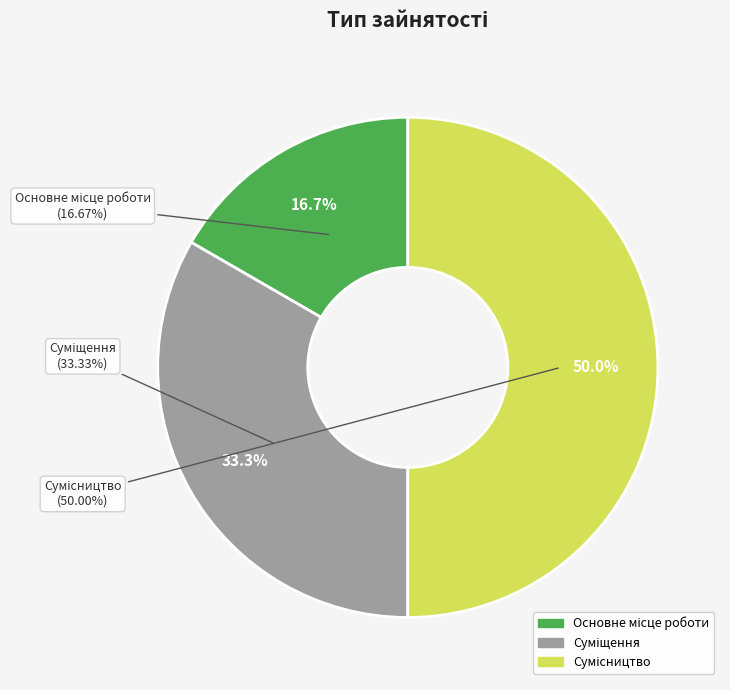

To the nearest percent, what is the difference between the Суміщення and Сумісництво slice percentages?

17%